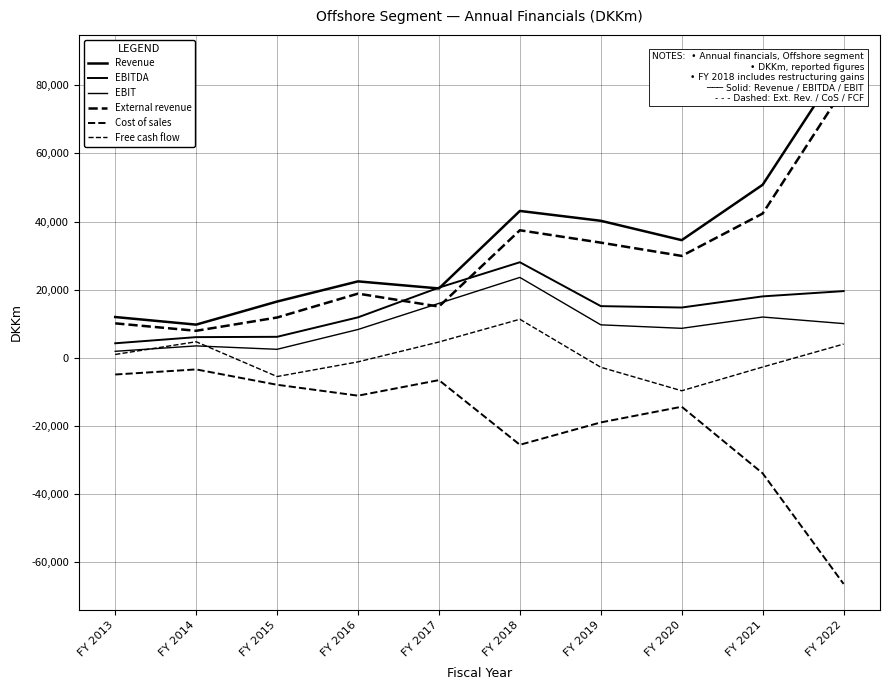

Which series changed the most between FY 2014 and FY 2015?

Free cash flow